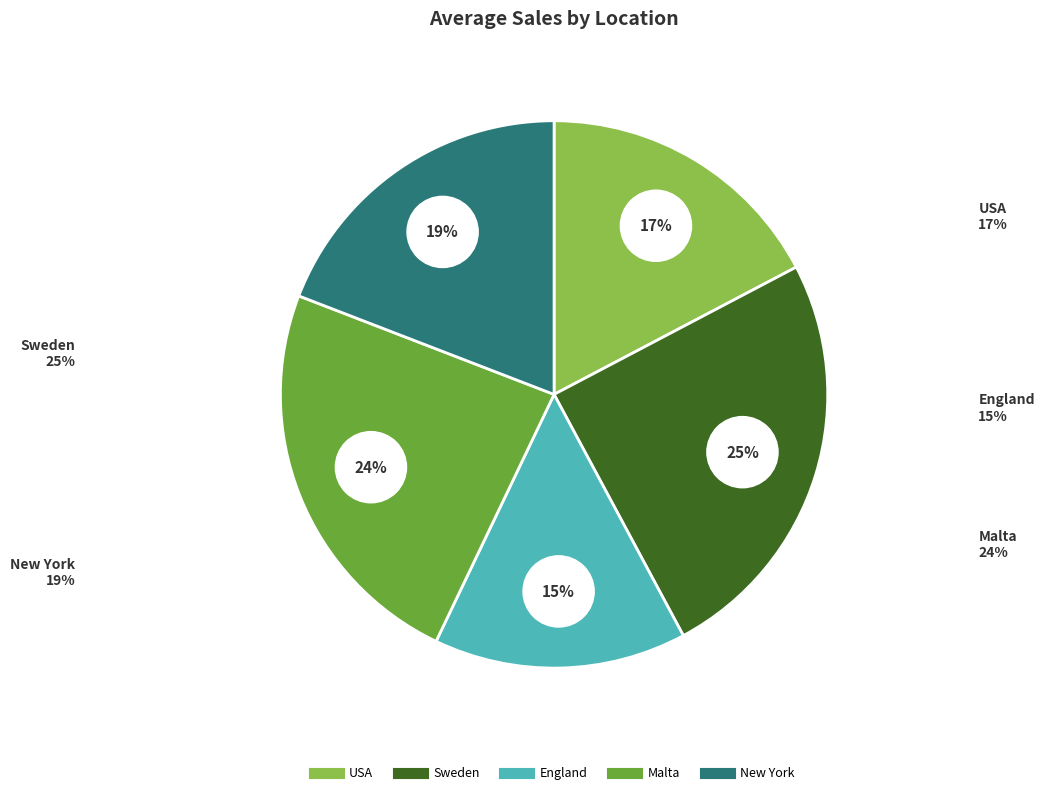

To the nearest percent, what is the difference between the largest and smallest slice percentages?

10%